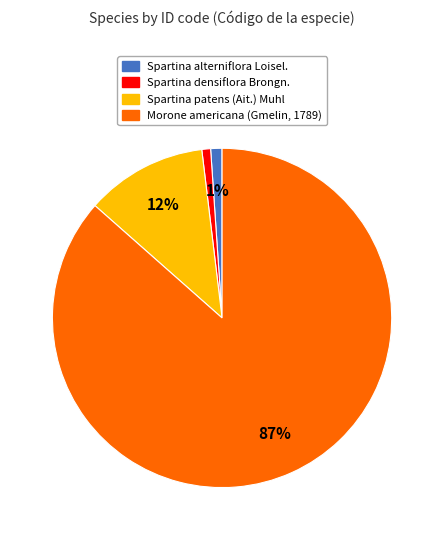

To the nearest percent, what portion does Spartina densiflora Brongn. represent?

1%